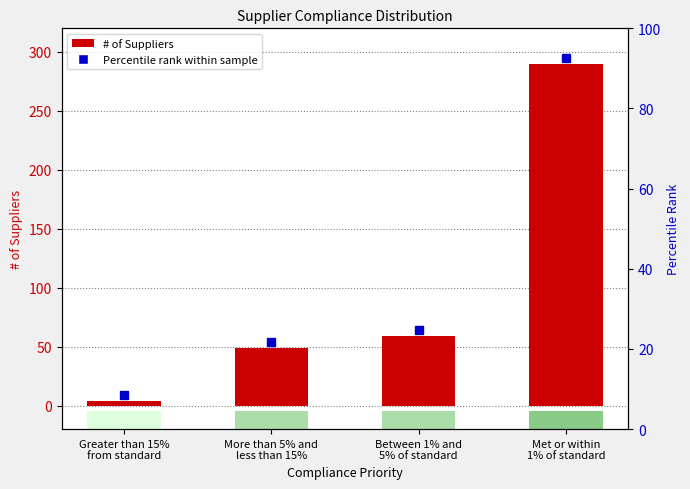

What is the difference between the maximum and minimum values?

286